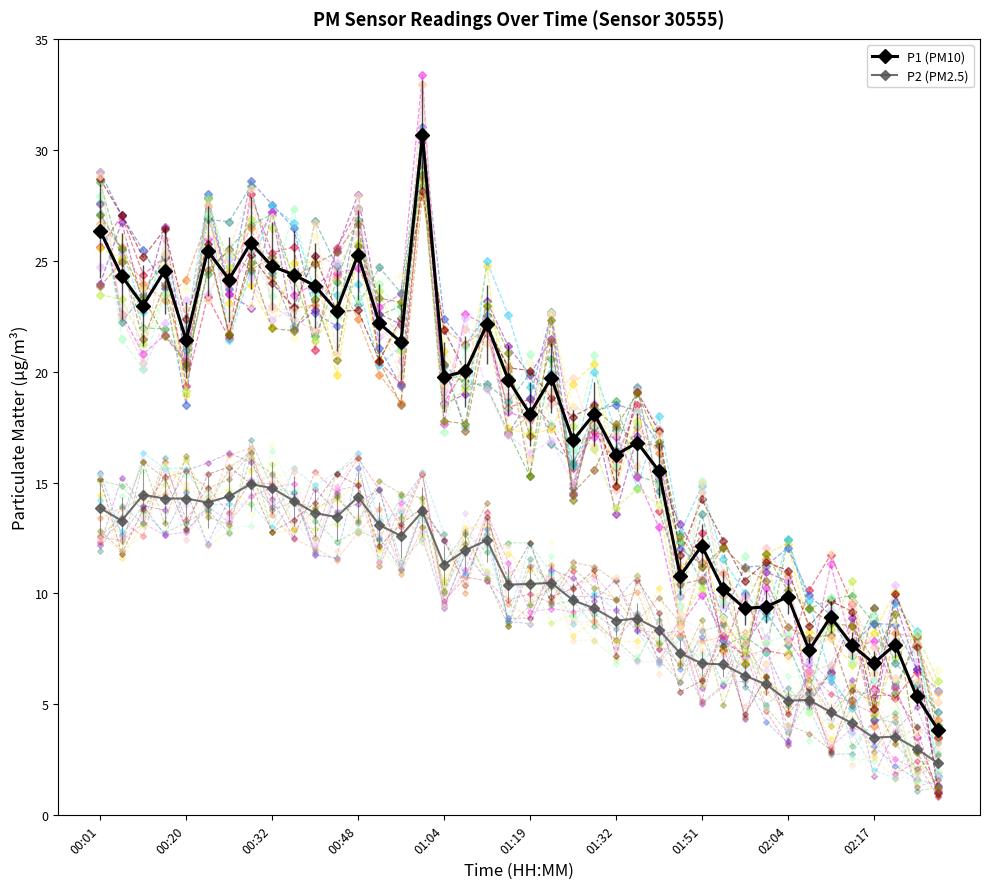

True or false: P2 (PM2.5) and P1 (PM10) intersect in this chart.

False